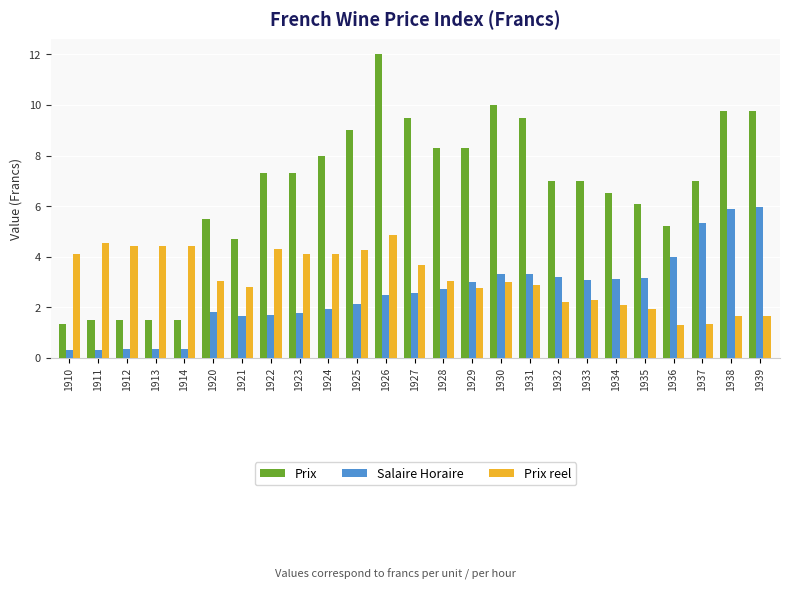

What is the minimum value for Prix?

1.4